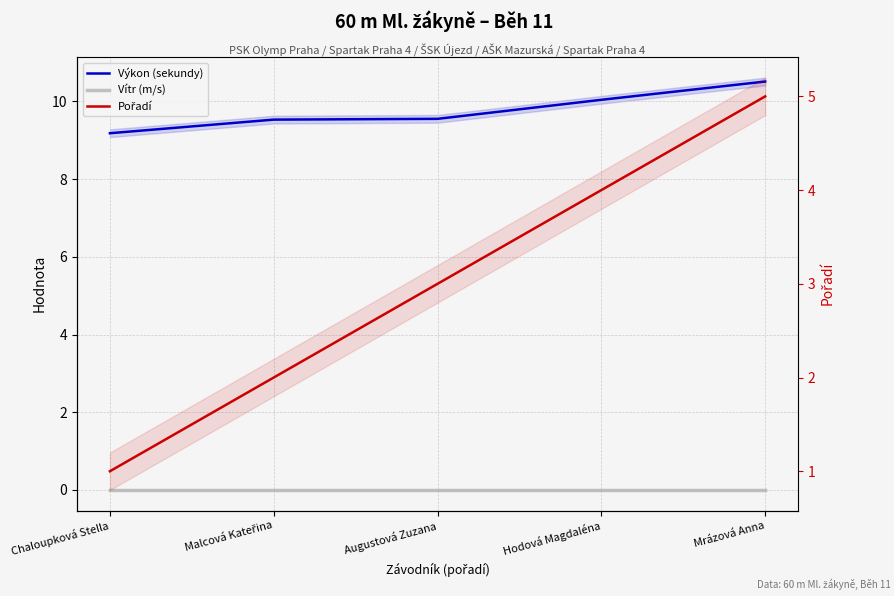

Rank the series by their maximum value, from lowest to highest.

Vítr (m/s), Pořadí, Výkon (sekundy)